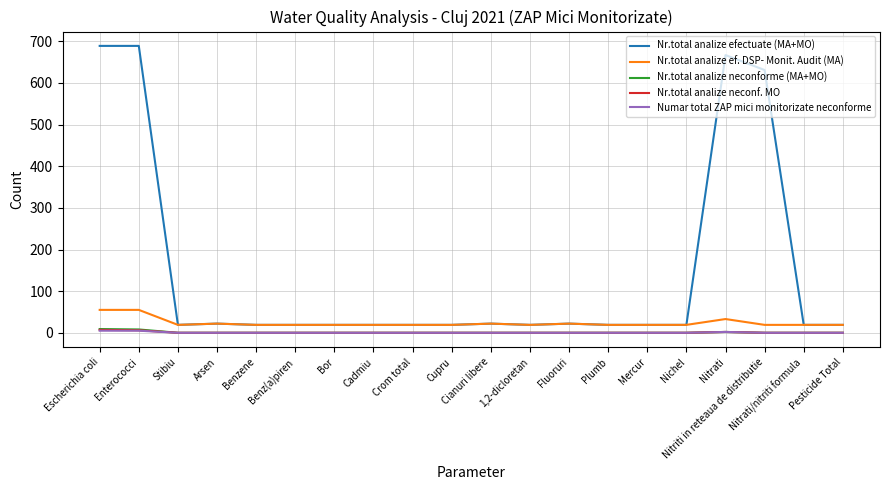

What is the lowest value of the Nr.total analize efectuate (MA+MO) series?

19